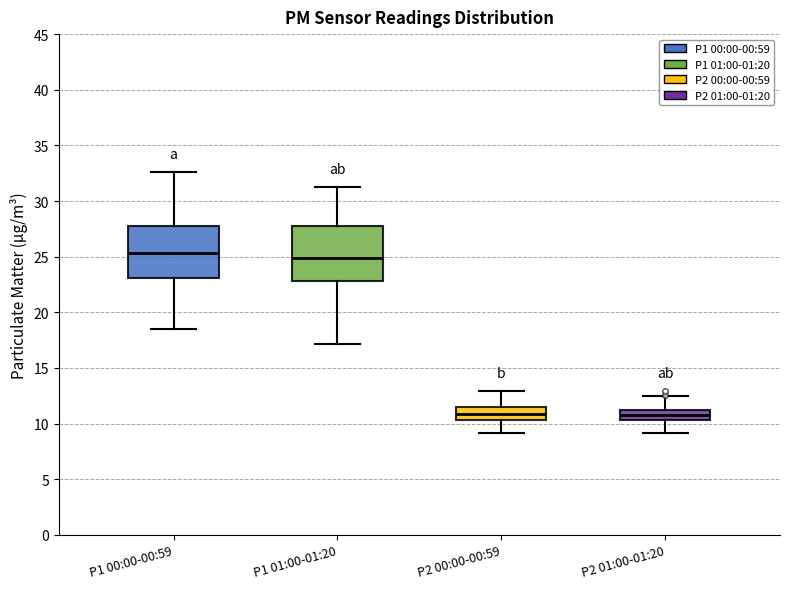

Where does the median line of the box for P1 01:00-01:20 sit on the y-axis? The values are not printed on the chart, so give them approximately, as read against the axis.

25.0